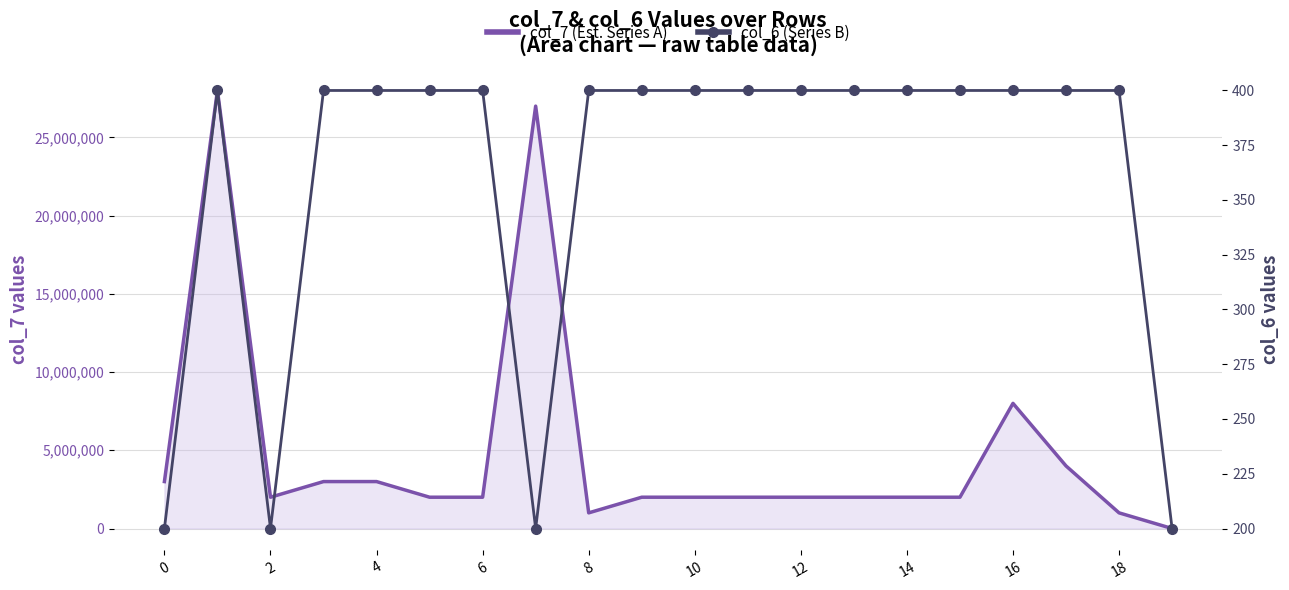

The col_7 (Series A) line series shows 979065 at 12. True or false?

False